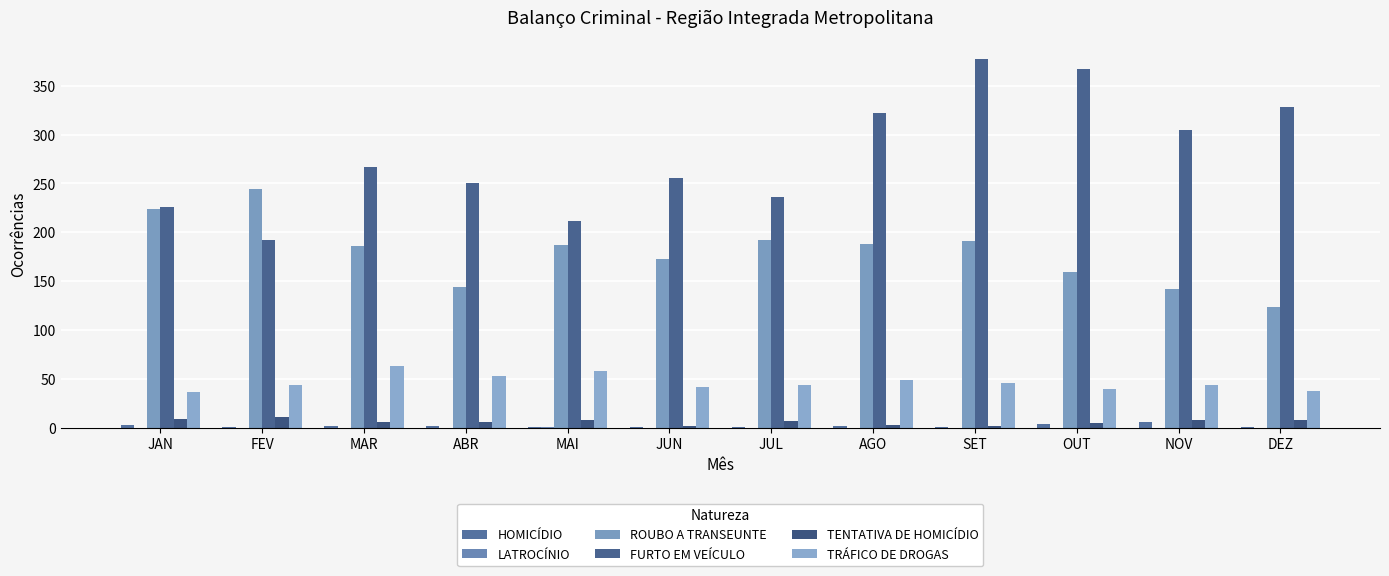

How many series are shown in this chart?

6